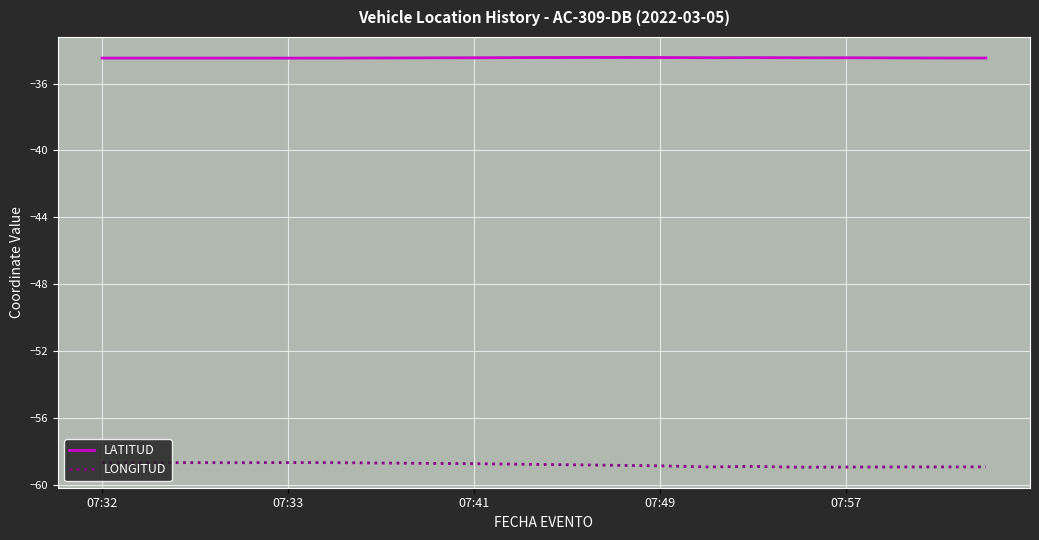

What is the smallest value displayed?

-58.9